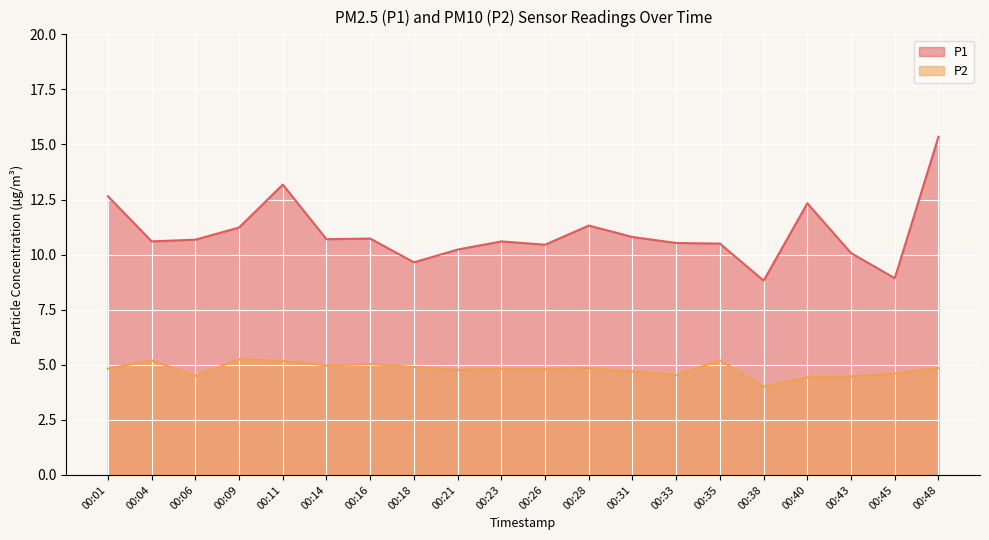

What is the difference between the highest and lowest values at 00:11?

8.0